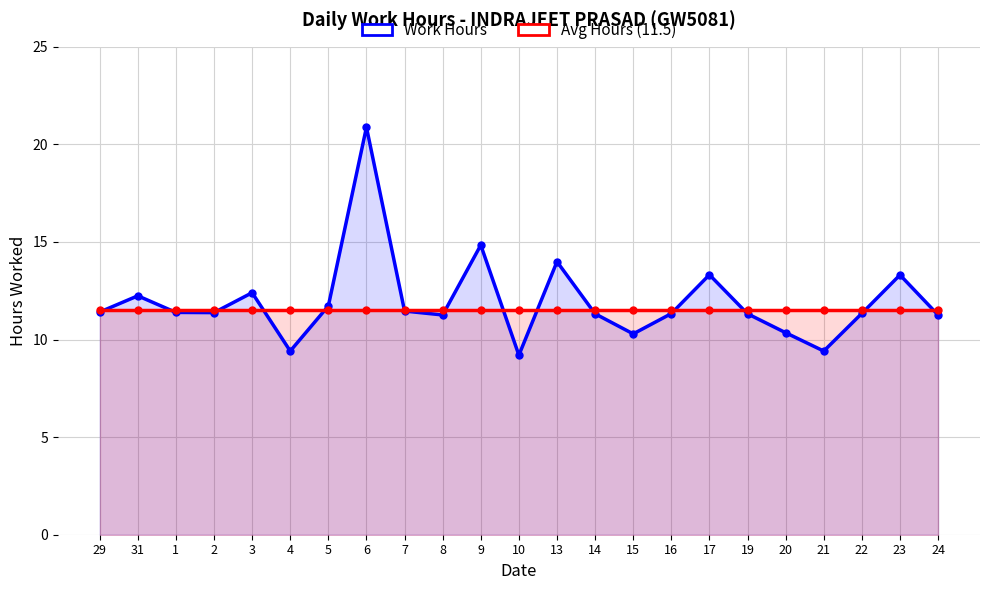

What position from the left is 21?

20